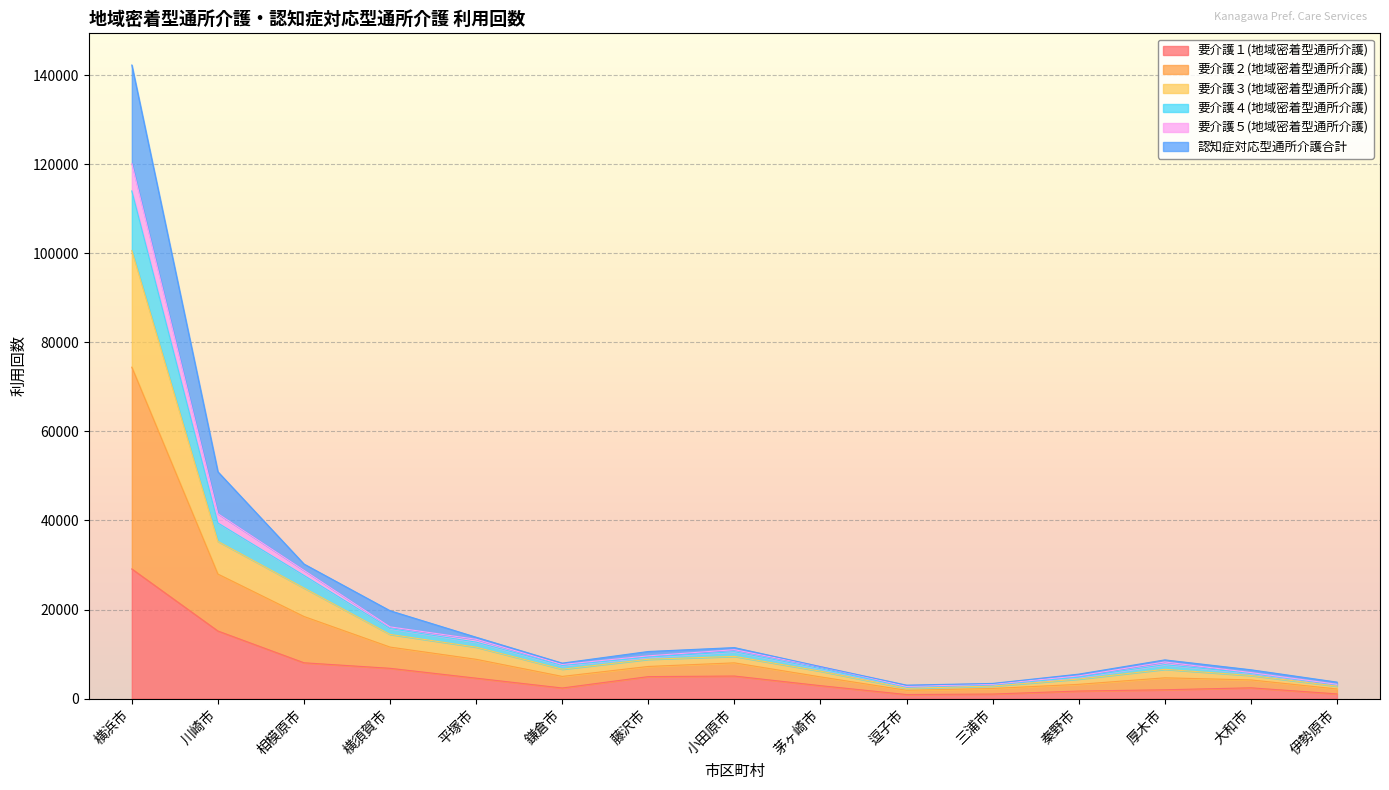

True or false: 要介護４(地域密着型通所介護) has more than 2 interior local peaks.

False